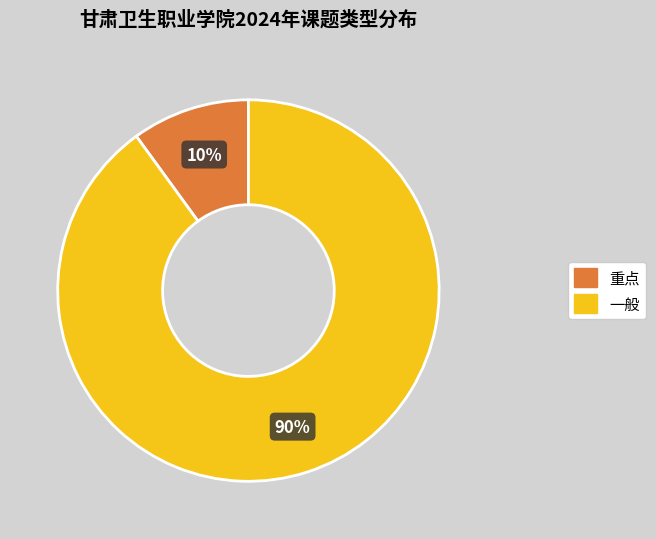

Is the sum of 一般 and 重点 greater than half?

Yes